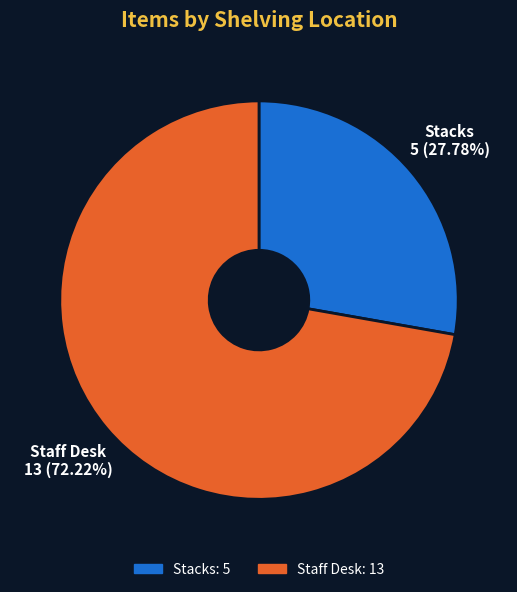

To the nearest percent, what is the combined percentage of Staff Desk and Stacks?

100%